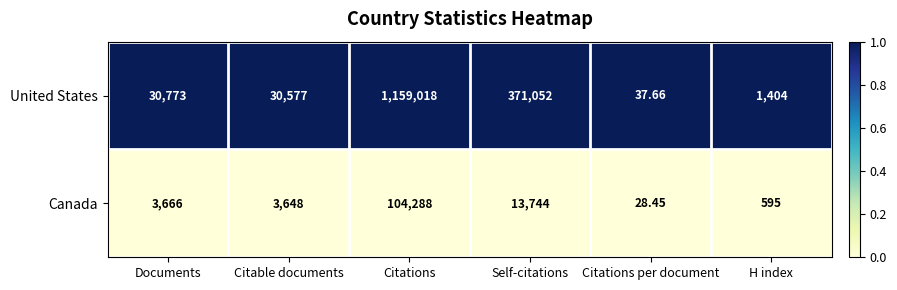

How many series are shown in this chart?

2